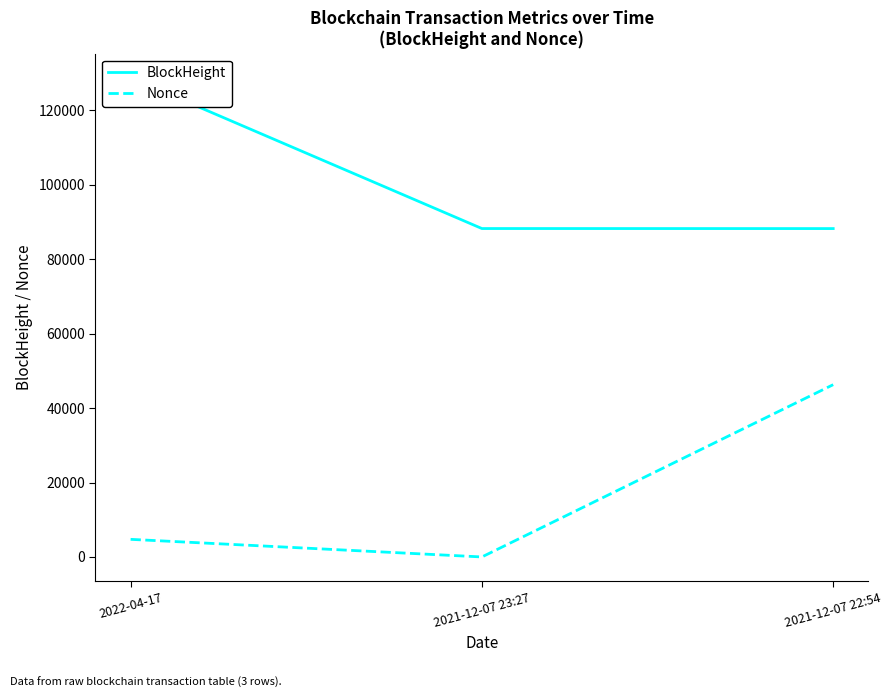

Is it true that Nonce equals 1280 at 2022-04-17?

False